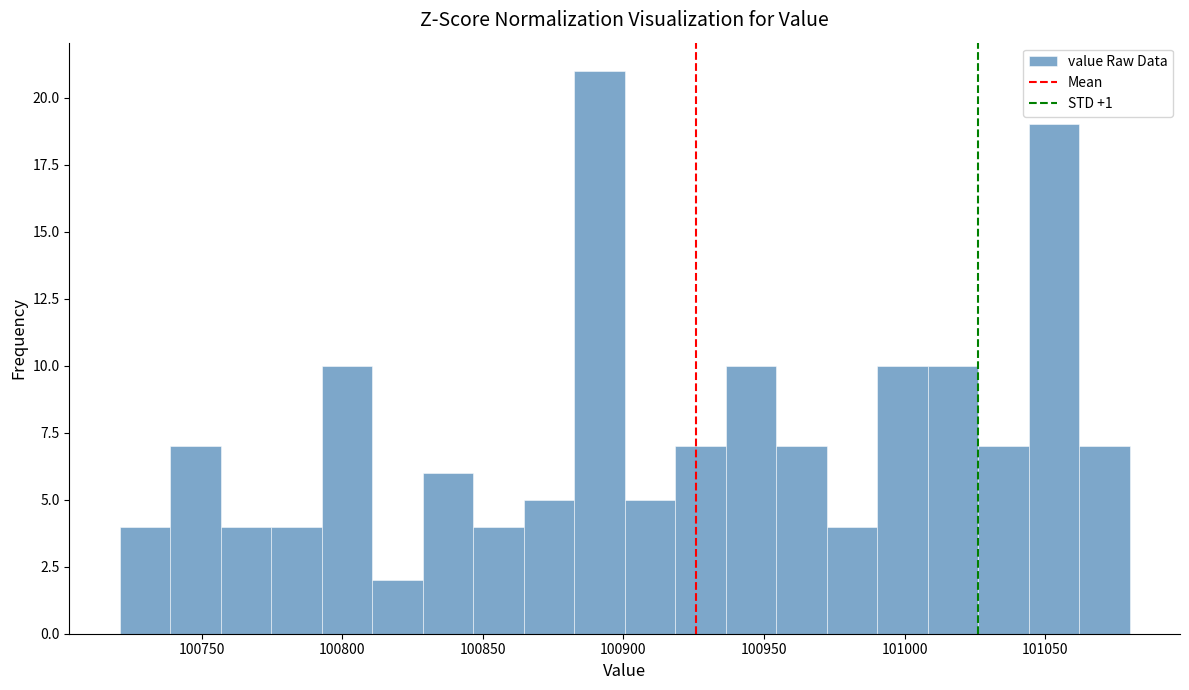

Read against the x-axis, roughly where is the centre of the tallest bar?

100890